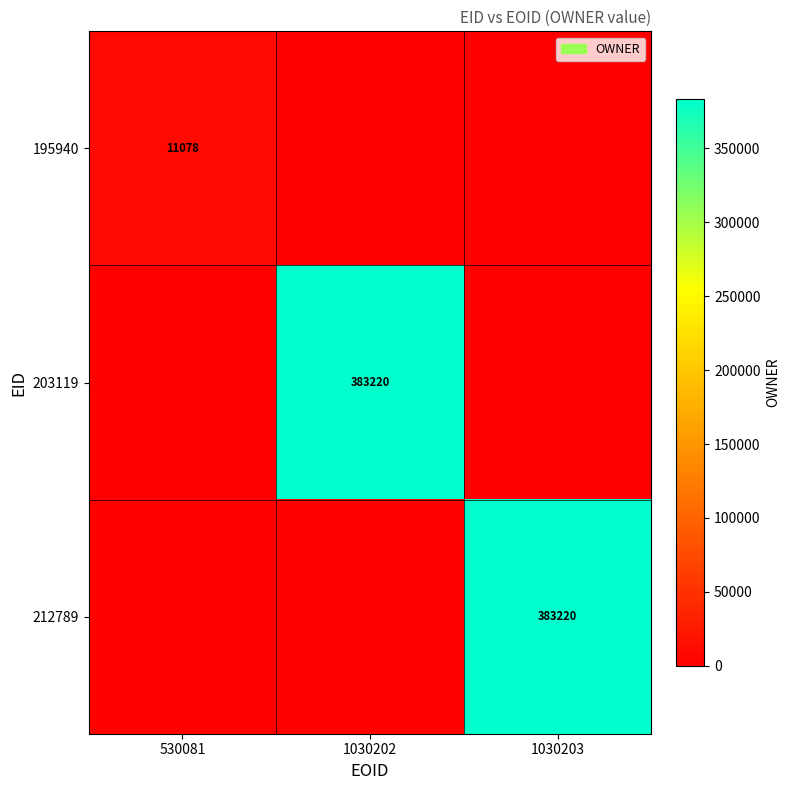

The 195940 series shows 11078 at 530081. True or false?

True